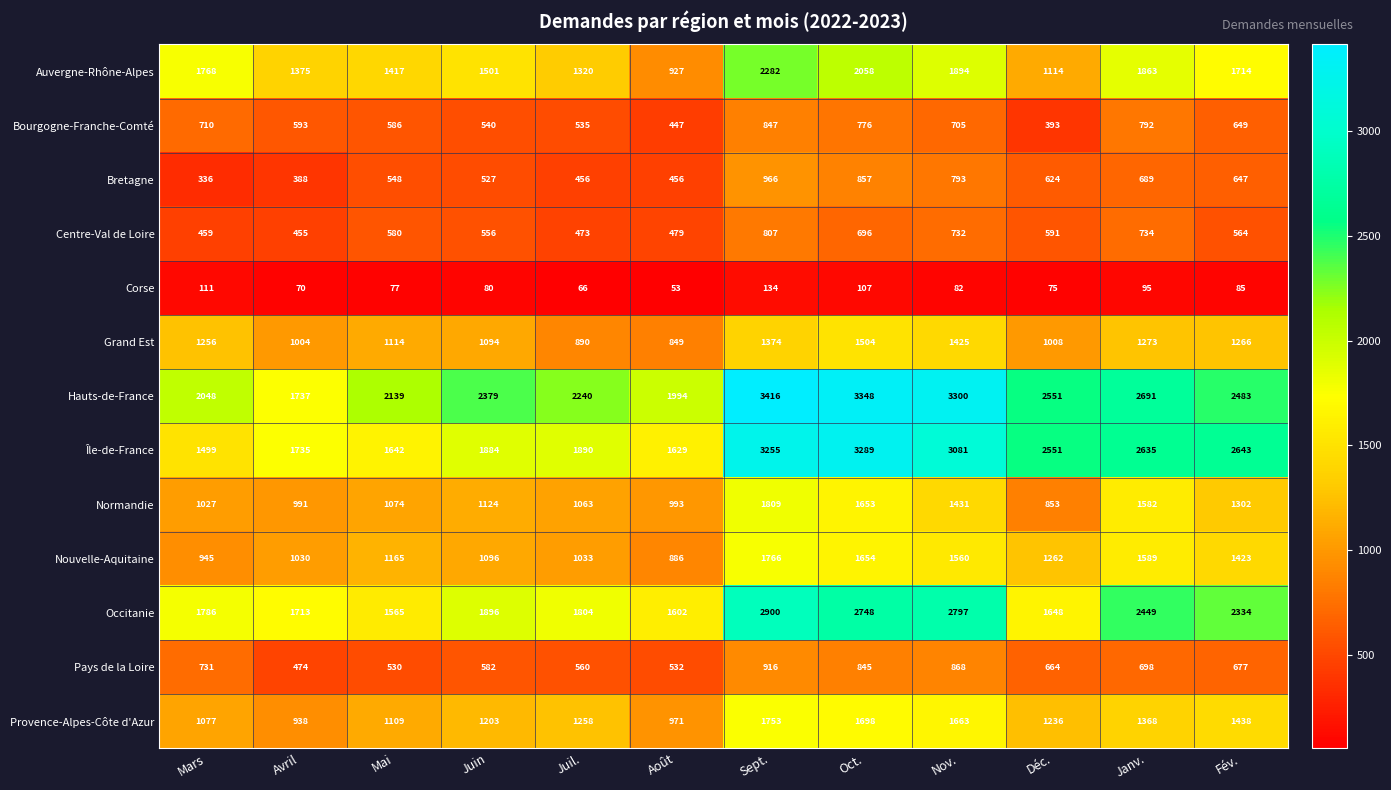

The value of Île-de-France at Avril is 1735. True or false?

True